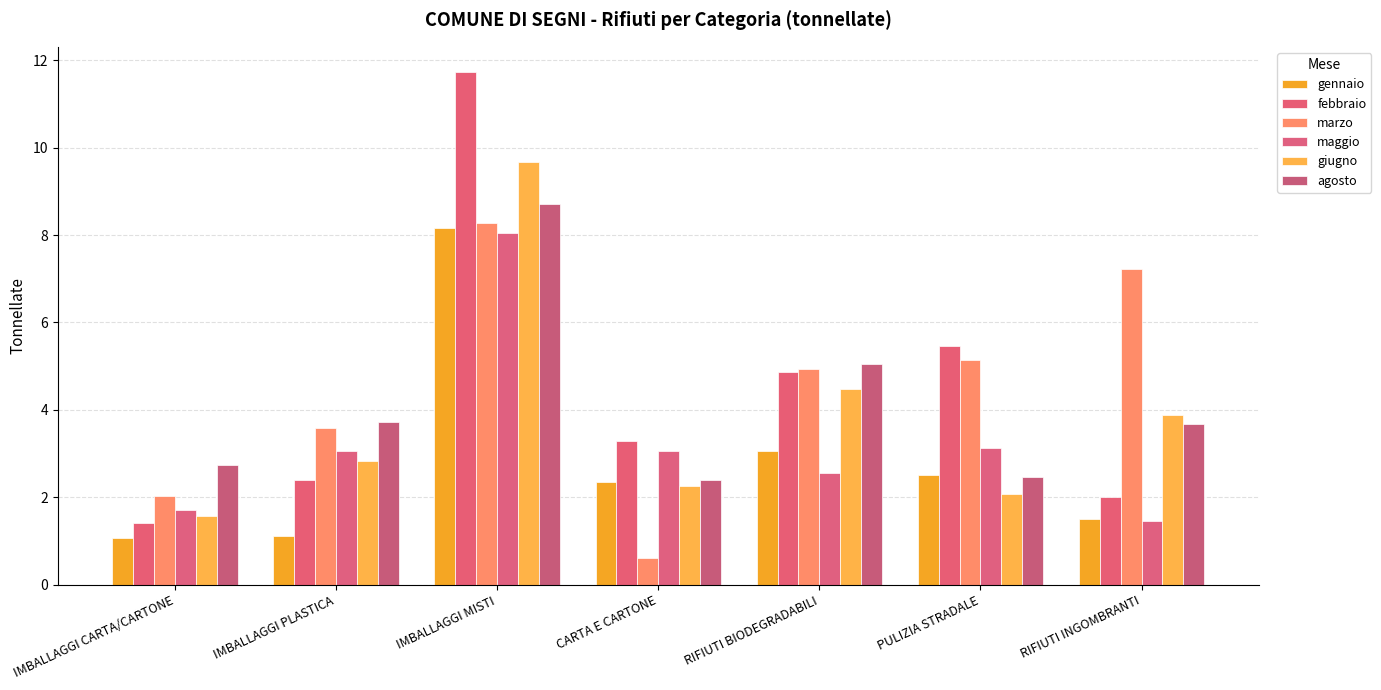

Read the febbraio value at IMBALLAGGI CARTA/CARTONE.

1.4